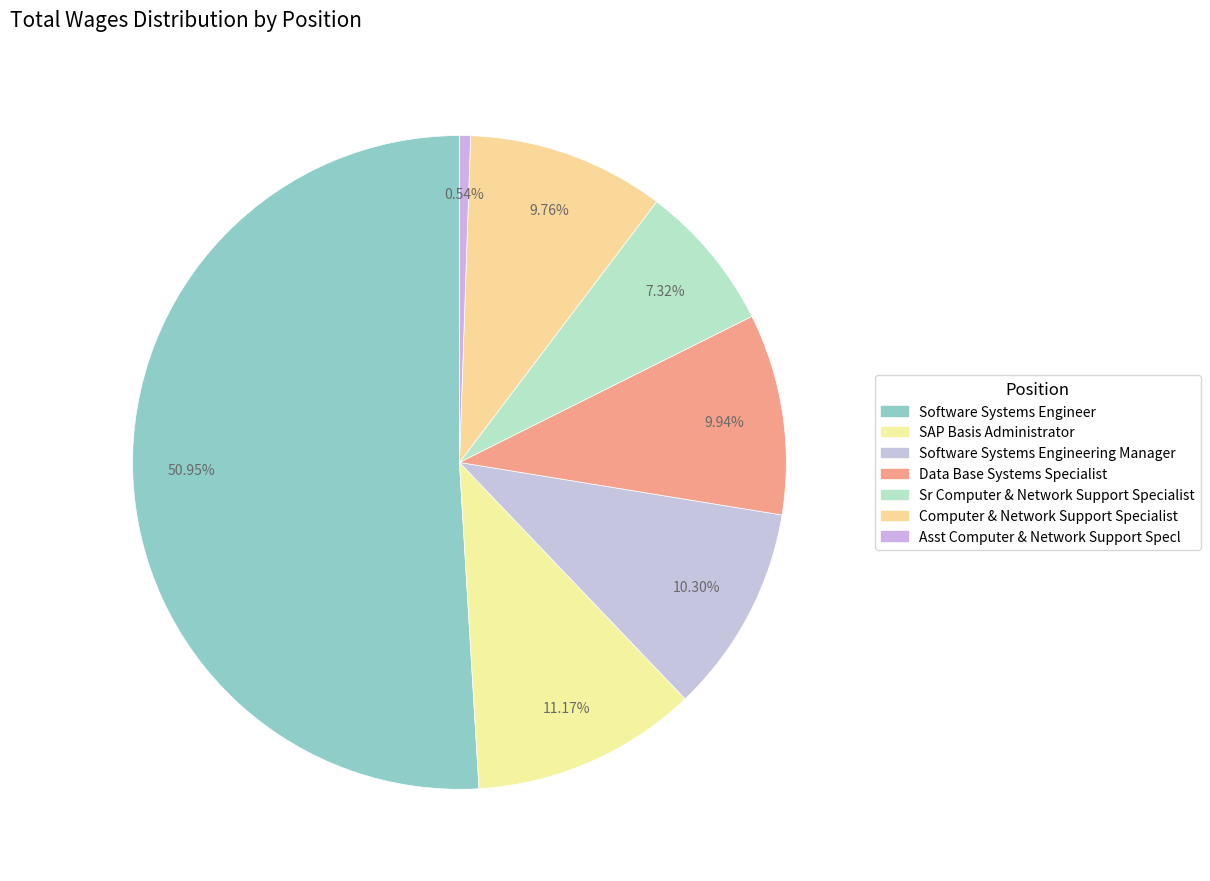

How many slices are in this pie chart?

7